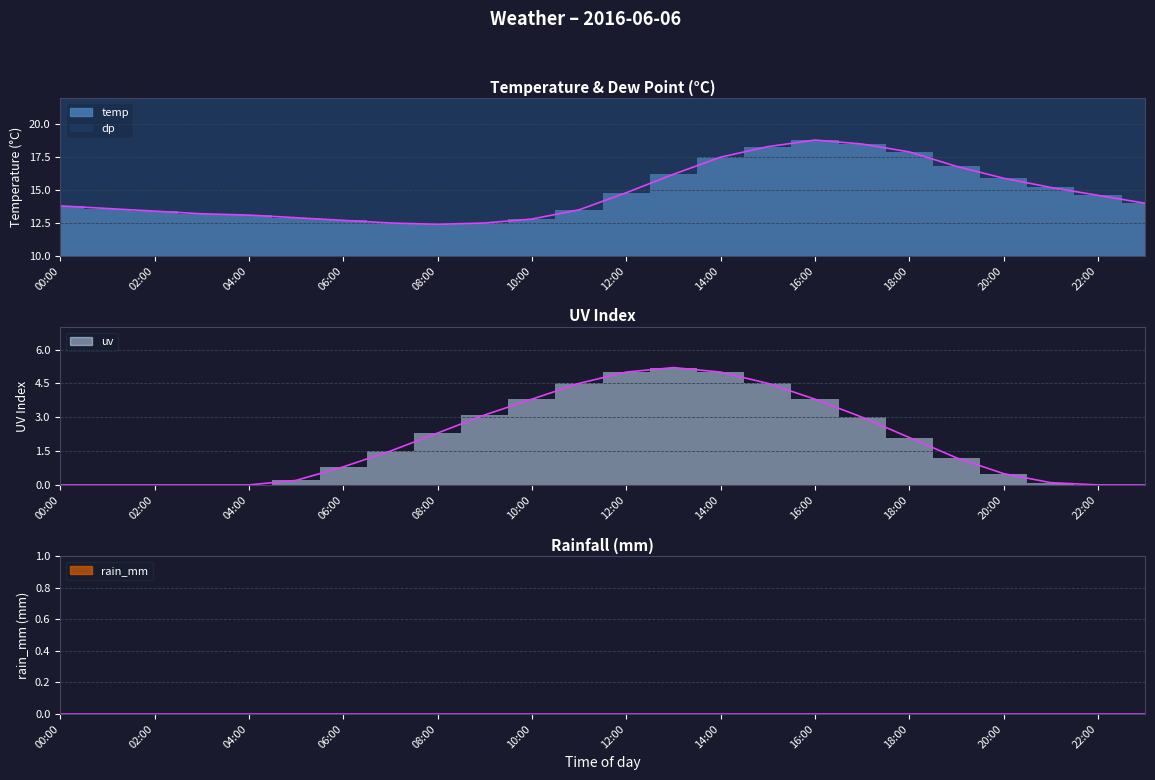

True or false: uv and temp intersect in this chart.

False